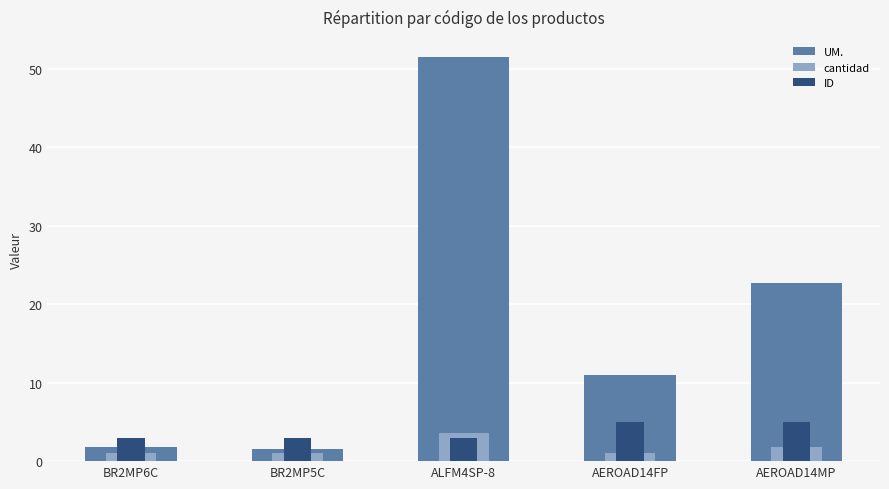

True or false: cantidad has a value of 3.6 at ALFM4SP-8.

True